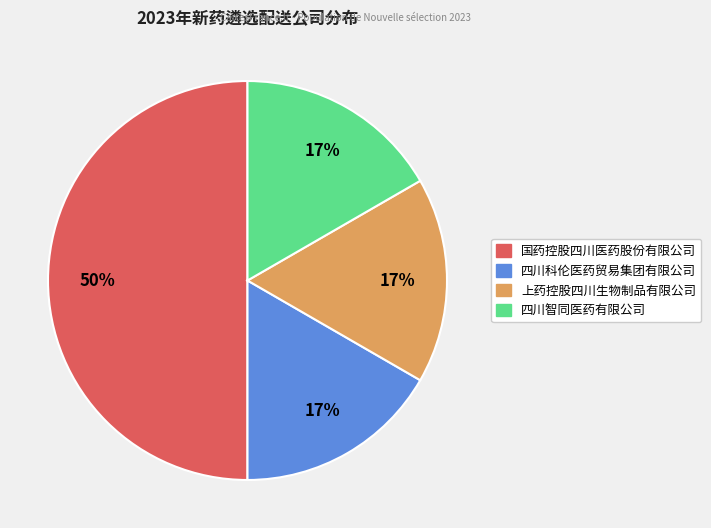

Approximately how many times larger is the value at 上药控股四川生物制品有限公司 compared to 四川科伦医药贸易集团有限公司?

1.0